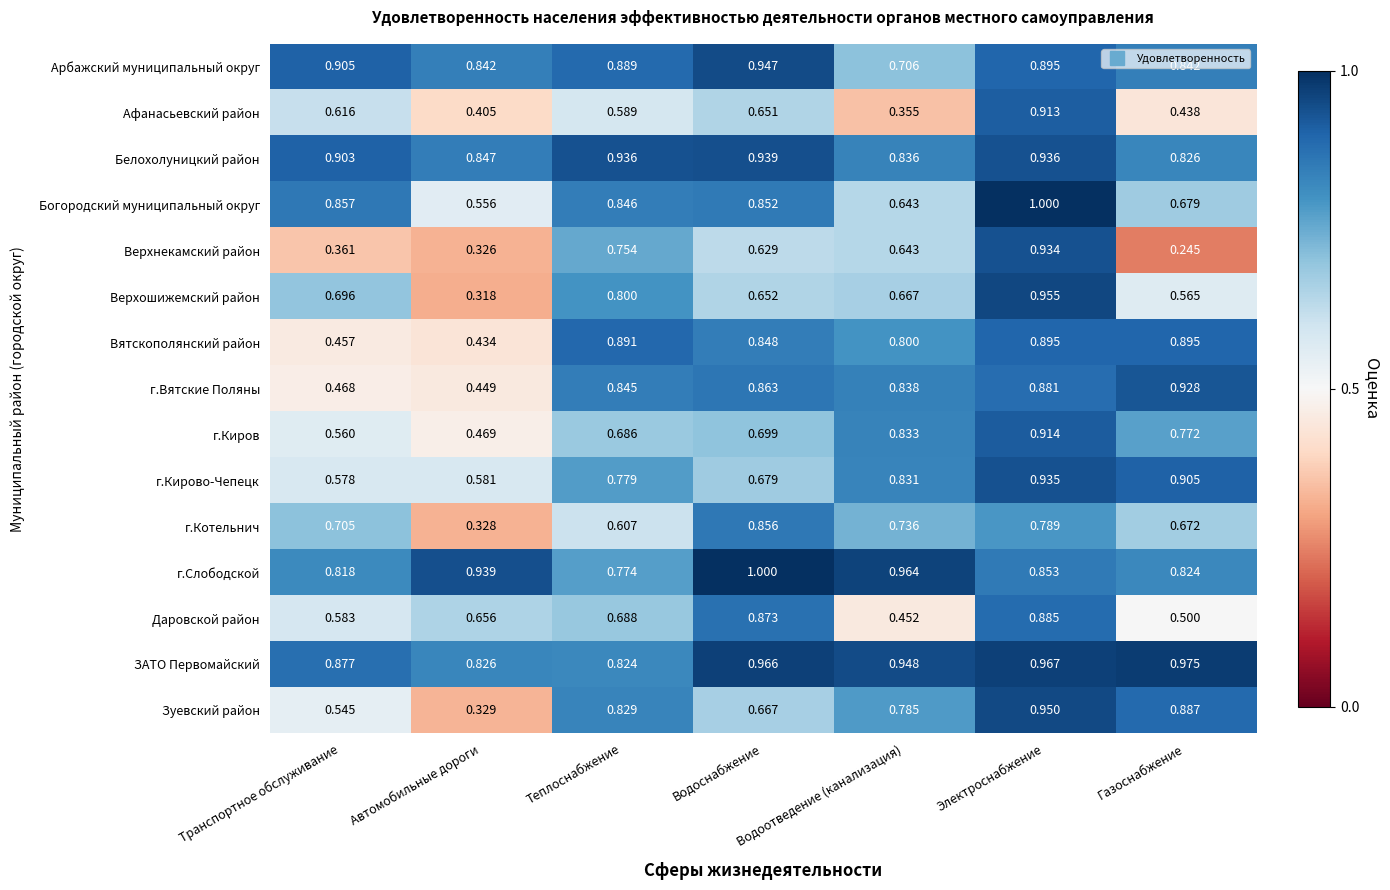

At how many categories does at least one series exceed 0?

7